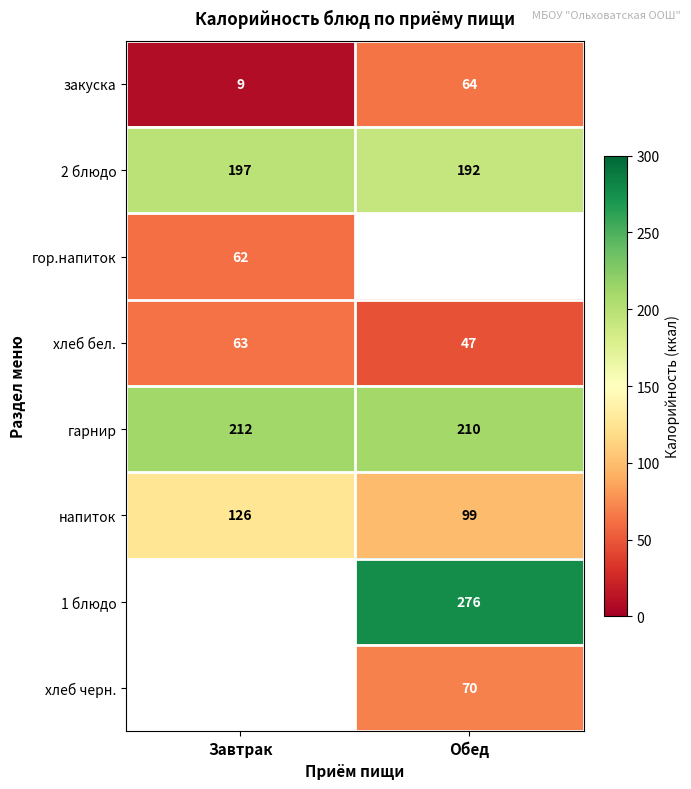

At which label does гарнир reach its minimum?

Обед